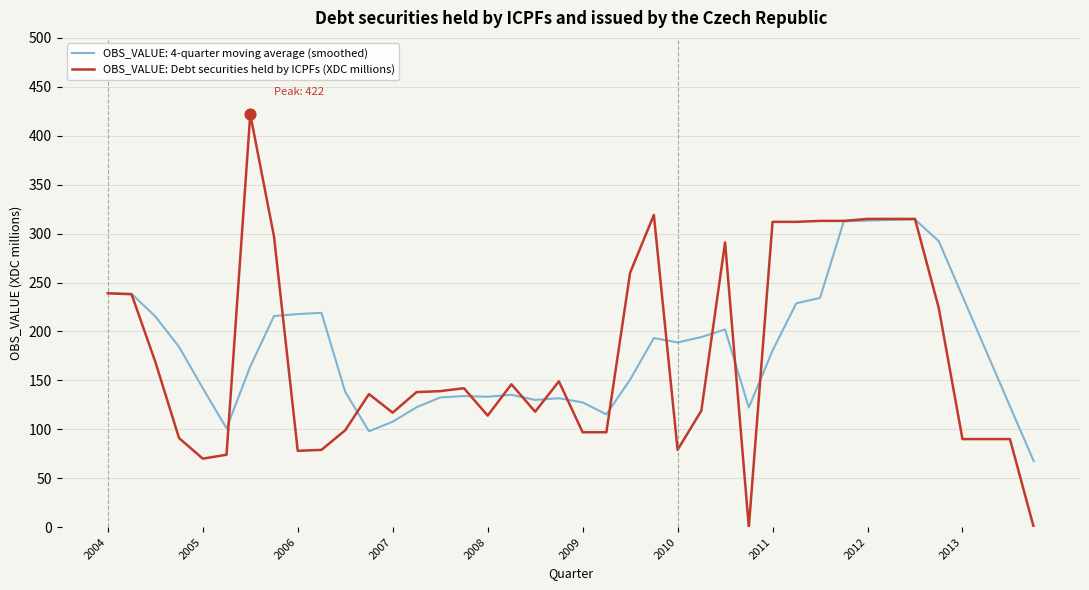

Which series has the widest spread of values?

OBS_VALUE: Debt securities held by ICPFs (XDC millions)